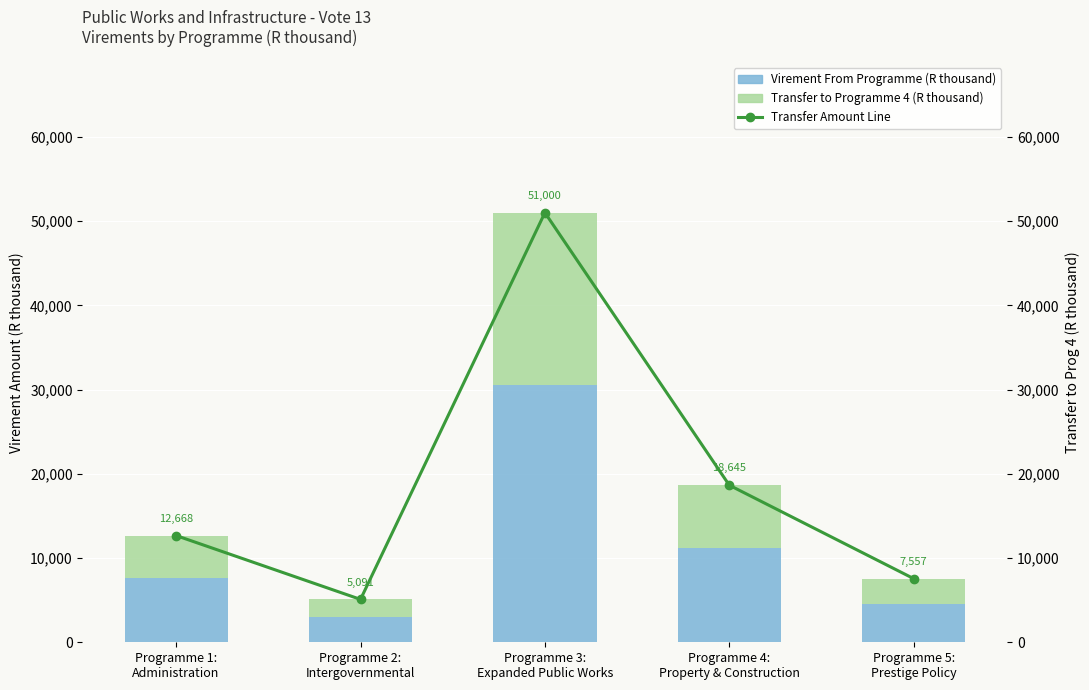

True or false: Transfer Amount (R thousand) has a value of 5091.0 at Programme 2:
Intergovernmental.

True